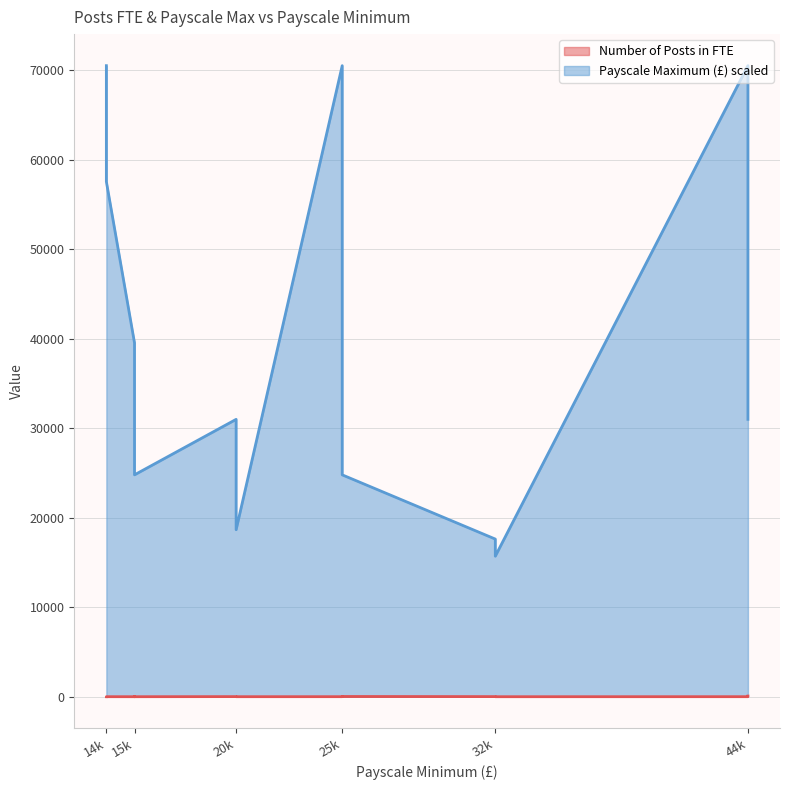

What are all the series names shown in the legend?

Number of Posts in FTE, Payscale Maximum (£) scaled